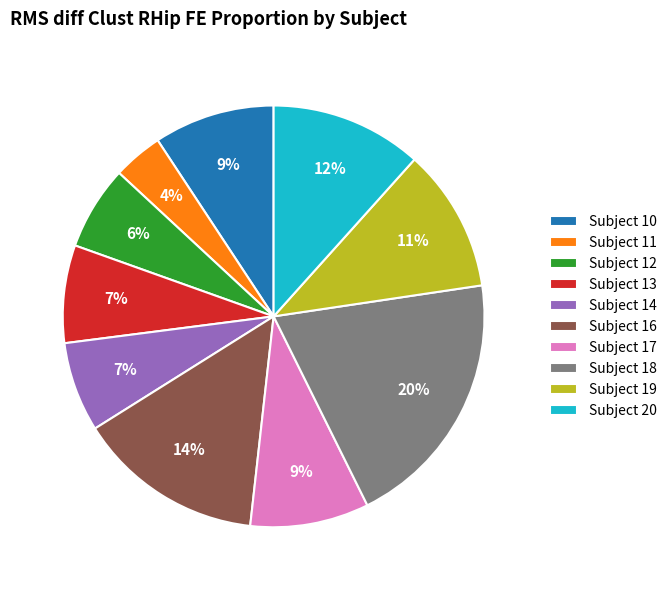

Which has a higher value, Subject 14 or Subject 20?

Subject 20